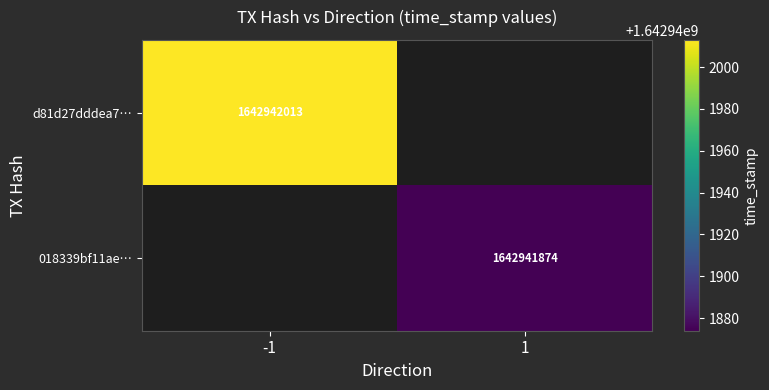

Which series has the largest total across all categories?

d81d27dddea726f9322988ae57d3c5b510bbf9b